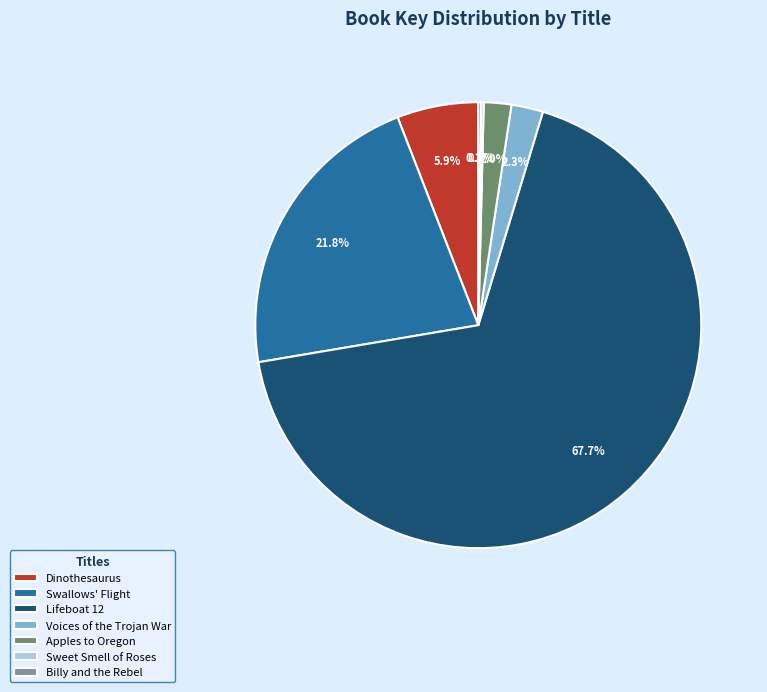

Is it true that Lifeboat 12 is 68% of the pie?

True